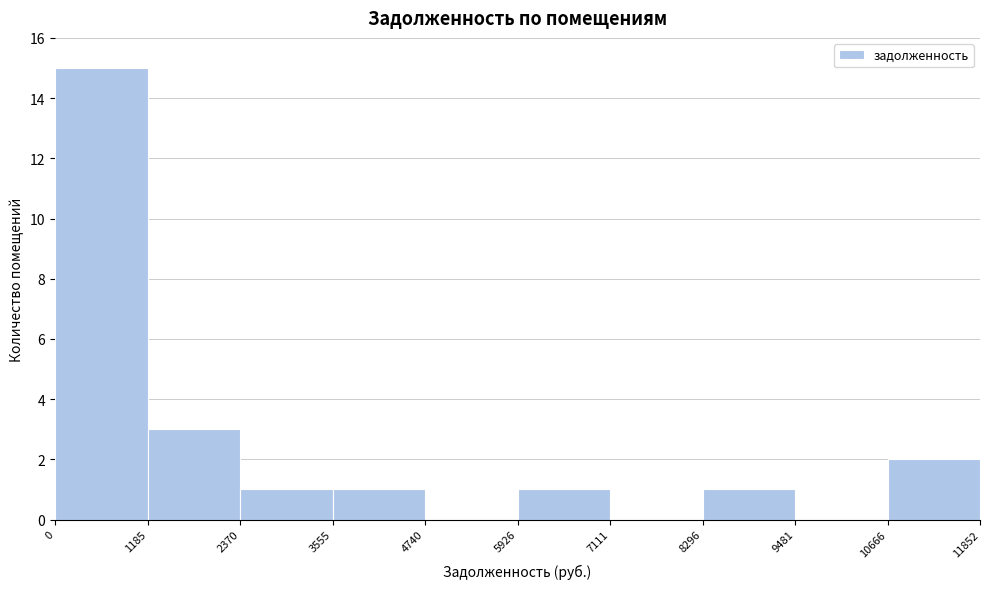

Over which range of the x-axis is the bar tallest?

0 to 1185